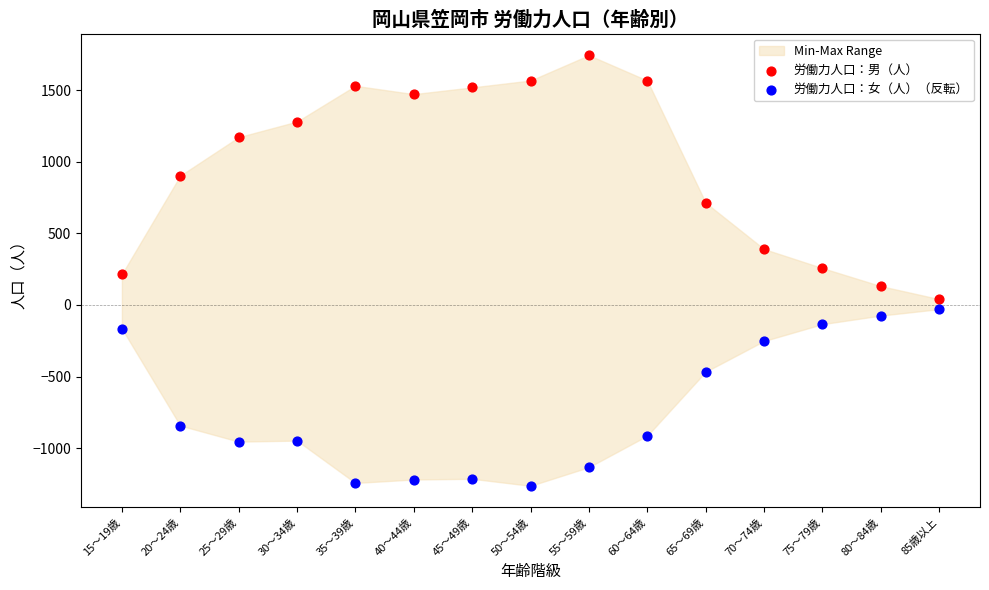

Which series reaches the maximum Y coordinate?

労働力人口：男（人）